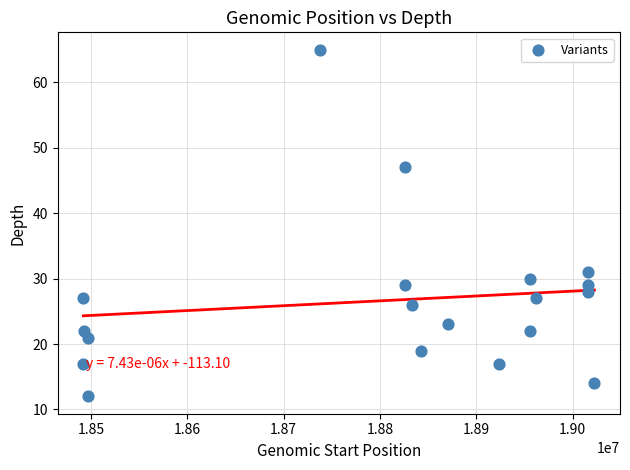

What Y value in the scatter plot is closest to 38?

31